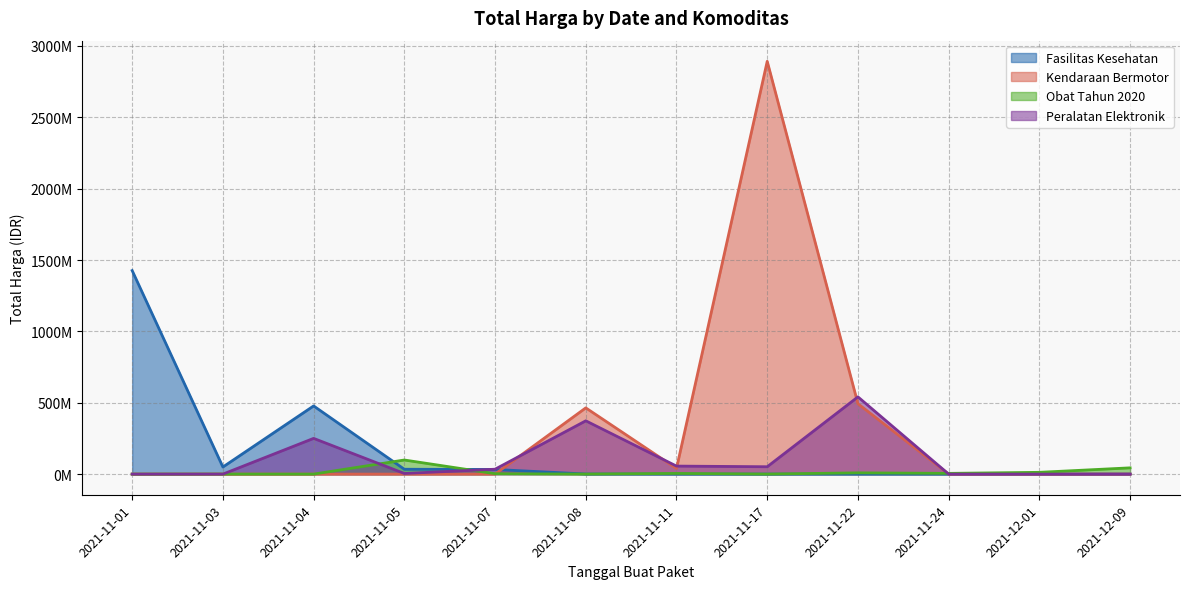

The Peralatan Elektronik series shows 7429136 at 2021-11-05. True or false?

False